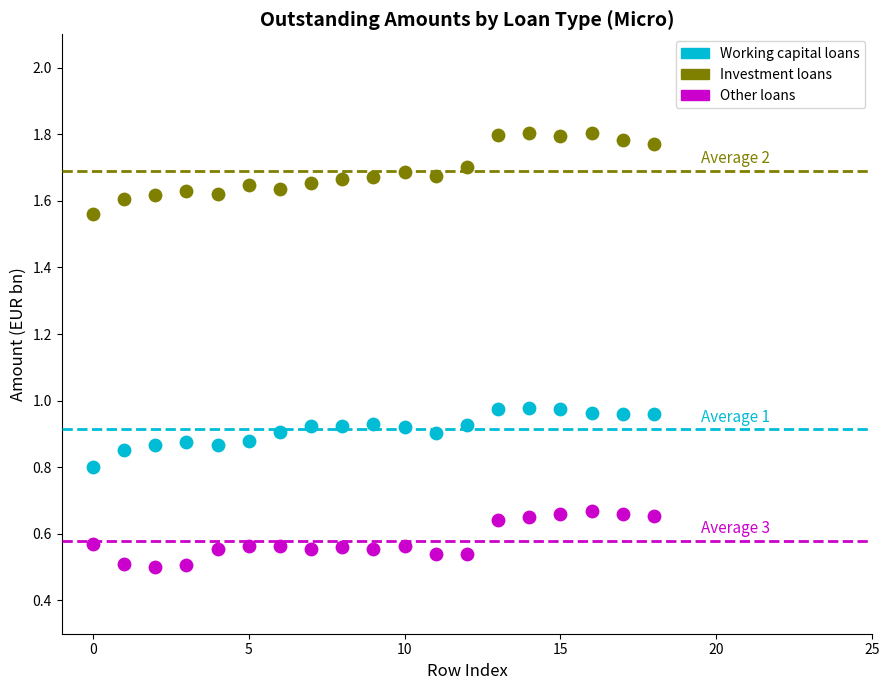

Across all data points, what is the range of Y values (max minus min)?

1.3